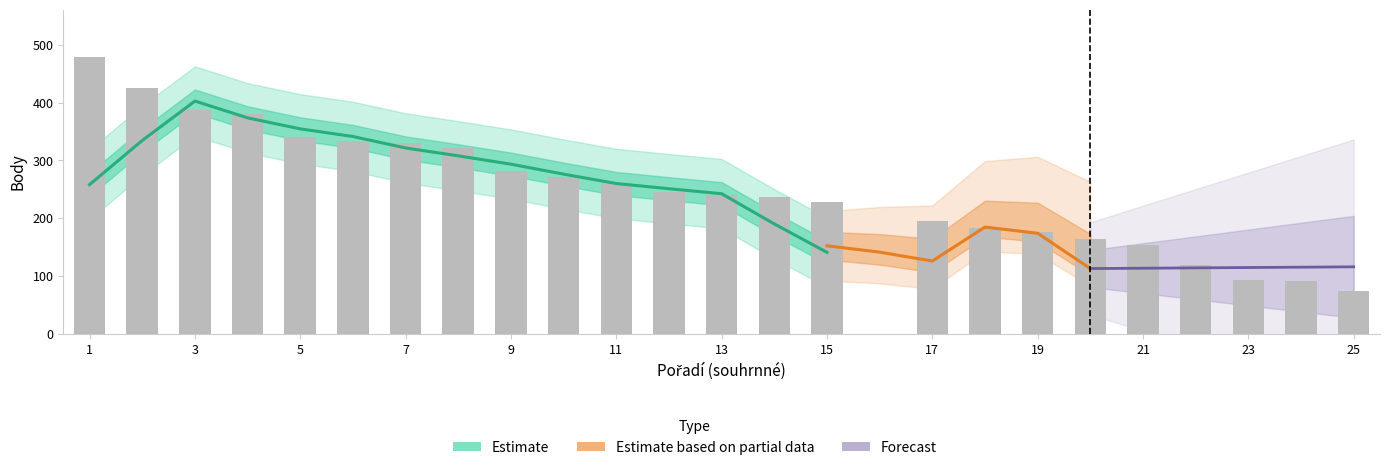

What is the value of the 13th bar from the left?

241